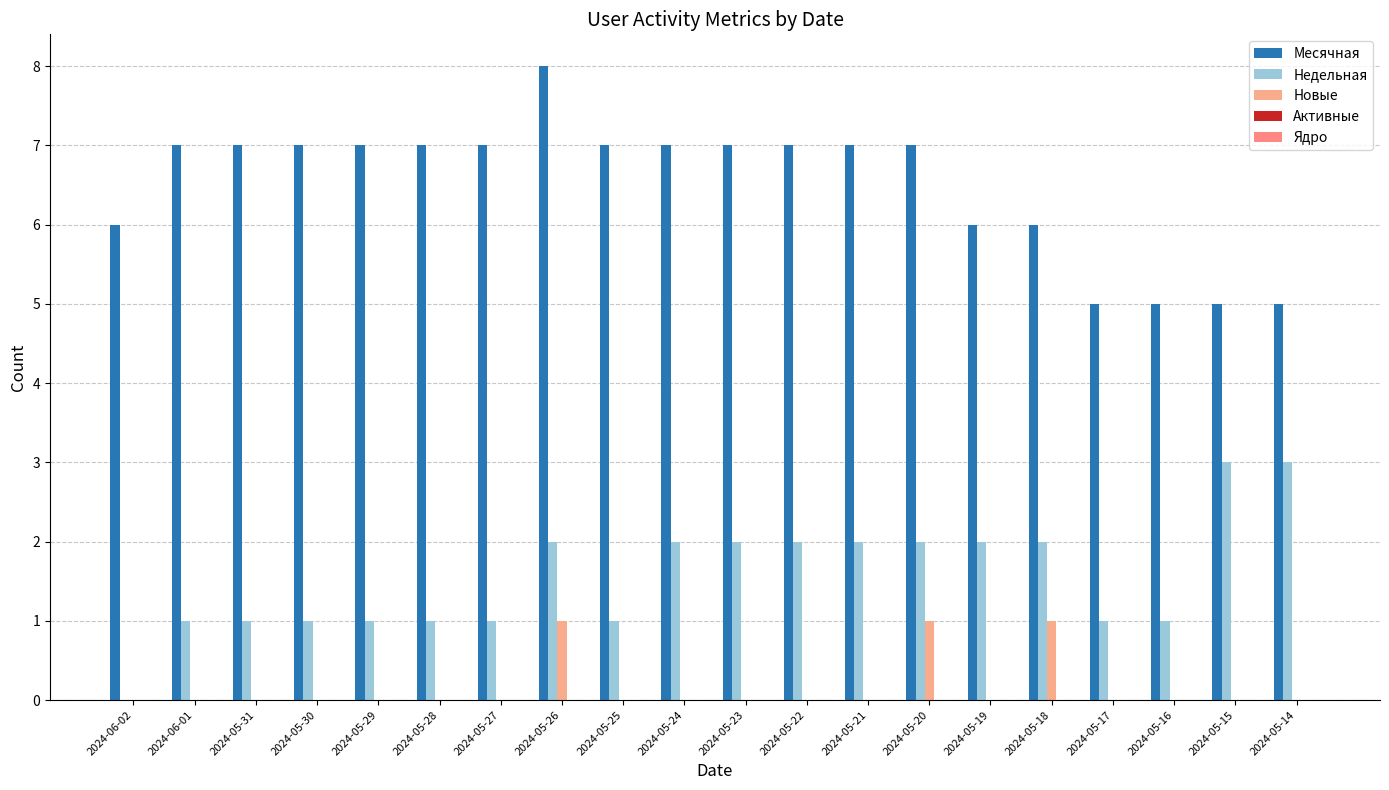

Rank the series at 2024-05-17 from highest to lowest value.

Месячная, Недельная, Новые, Активные, Ядро